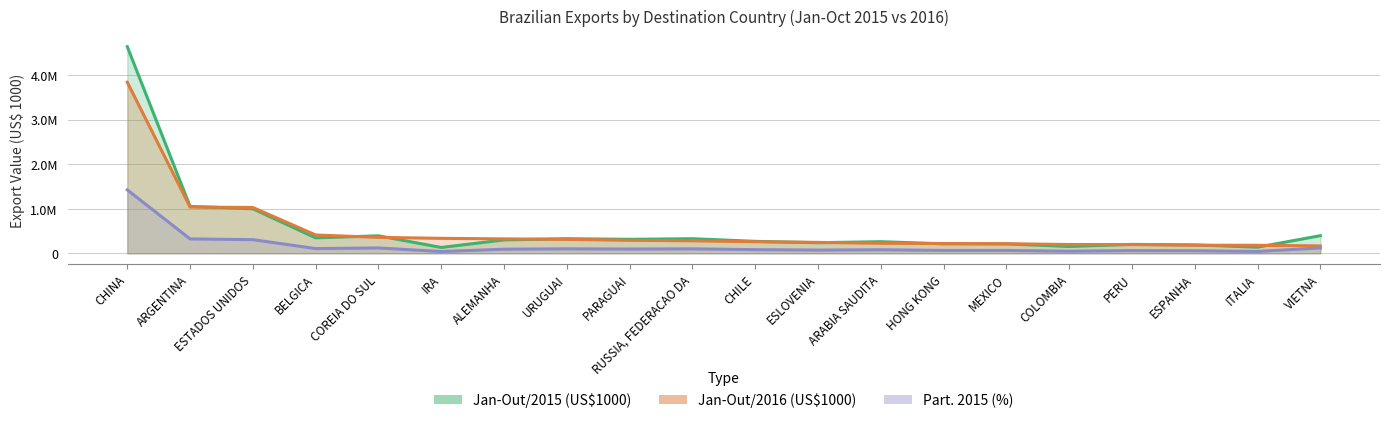

True or false: Jan-Out/2016 (US$1000) and Part. 2015 (%) intersect in this chart.

False